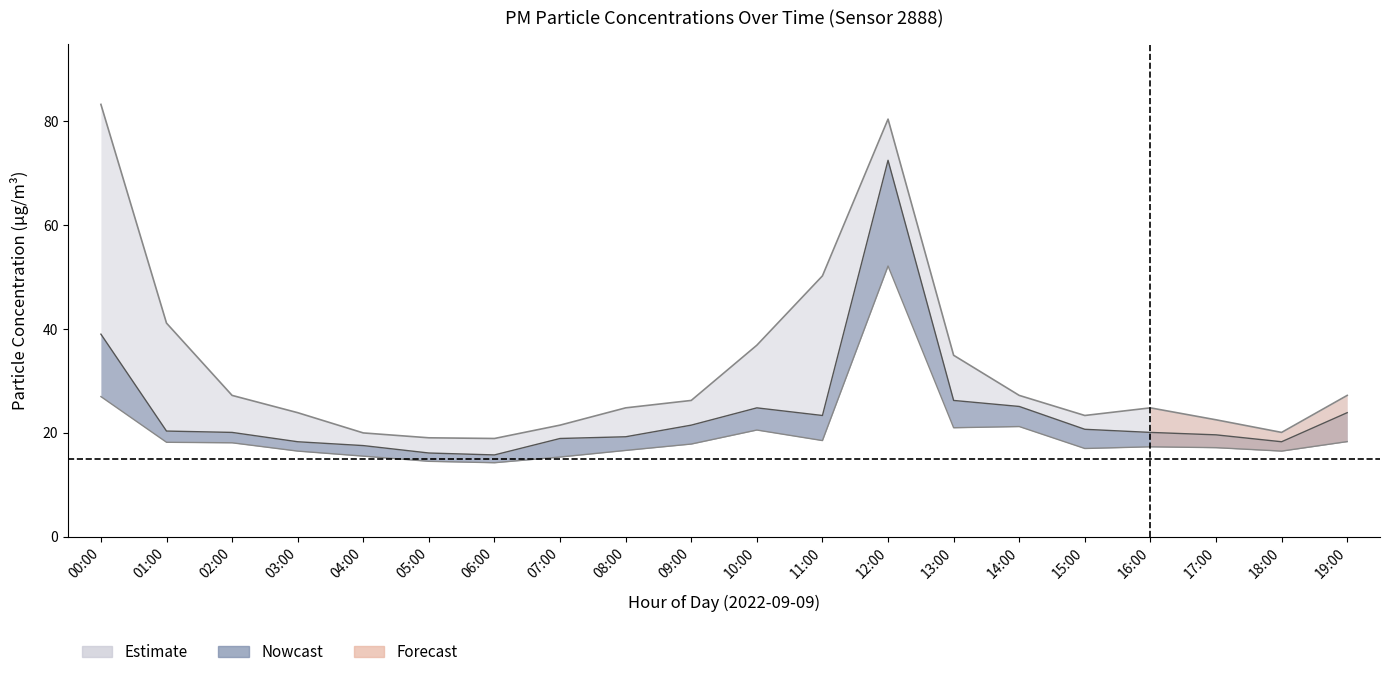

Reading left to right, extract all data points from this chart.

P1: 39.0	20.3	20.1	18.3	17.5	16.1	15.7	18.9	19.2	21.5	24.8	23.3	72.5	26.2	25.1	20.7	20.1	19.6	18.3	23.9
P2: 27.0	18.2	18.1	16.5	15.5	14.5	14.2	15.3	16.6	17.8	20.5	18.5	52.1	21.0	21.2	17.0	17.3	17.1	16.5	18.3
P1_upper: 83.3	41.1	27.2	23.9	20.0	19.0	18.9	21.5	24.8	26.2	36.9	50.2	80.4	34.9	27.2	23.3	24.8	22.5	20.1	27.2